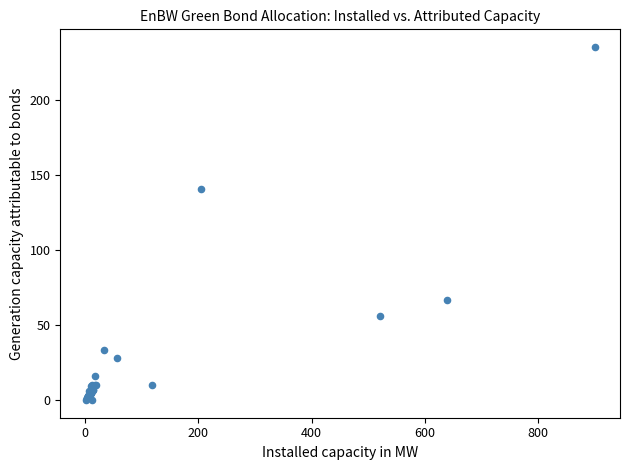

What Y value in the scatter plot is closest to 117?

141.0